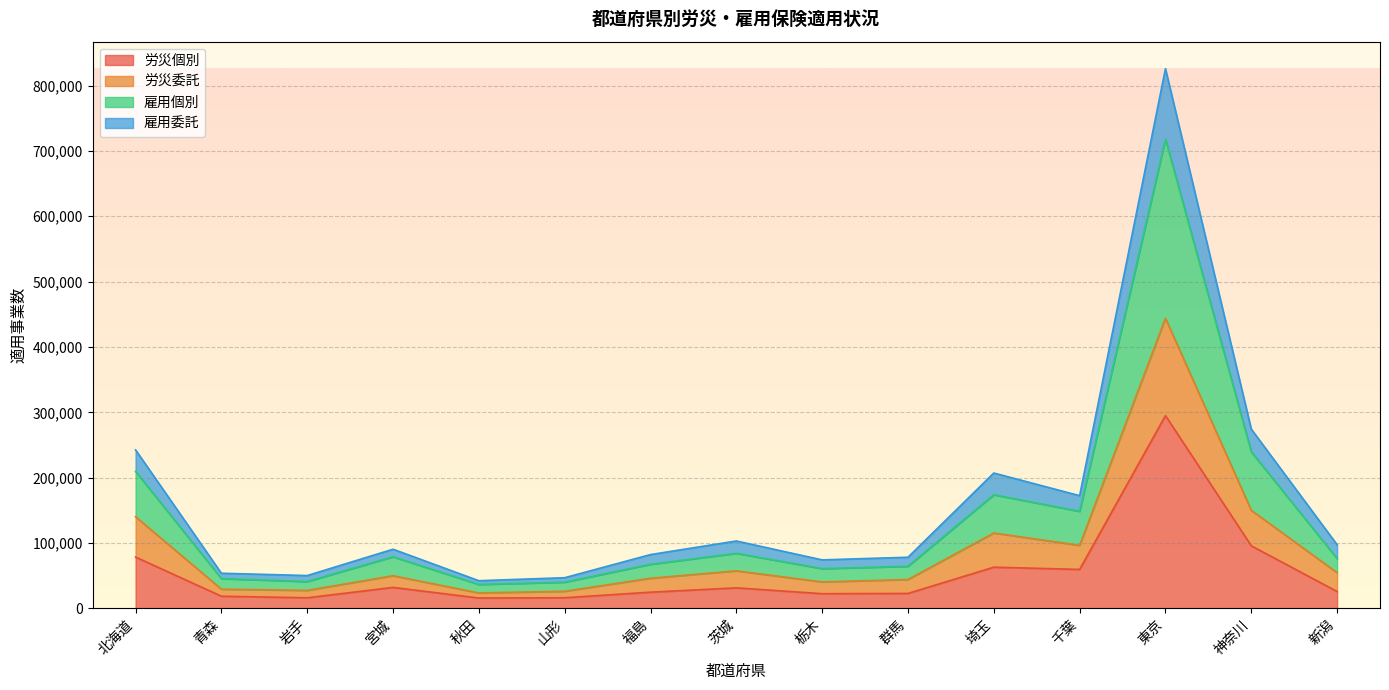

What is the label of the 9th point from the left?

栃木